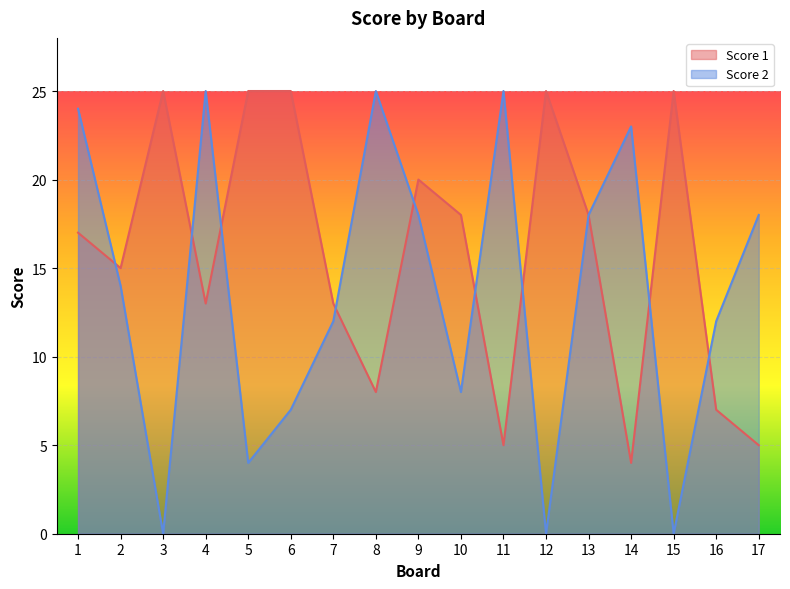

True or false: Score 1 and Score 2 intersect in this chart.

True